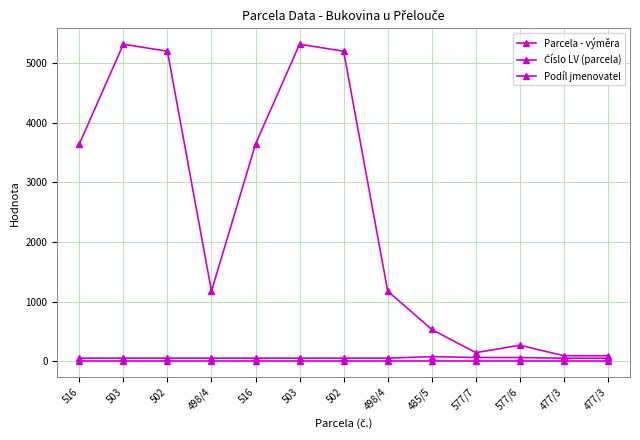

The value of Číslo LV (parcela) at 577/7 is 66. True or false?

True